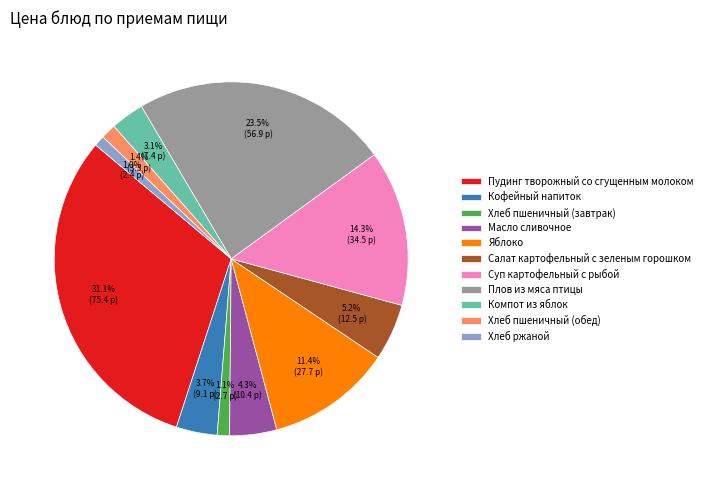

What percentage is the Хлеб пшеничный (обед) slice, to the nearest percent?

1%